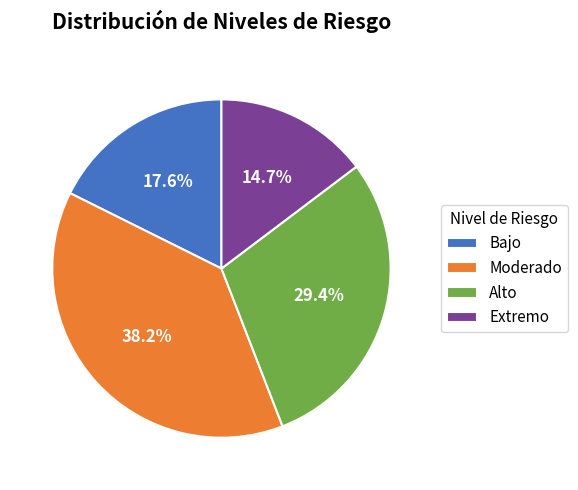

What portion of the pie excludes Bajo?

82.4%